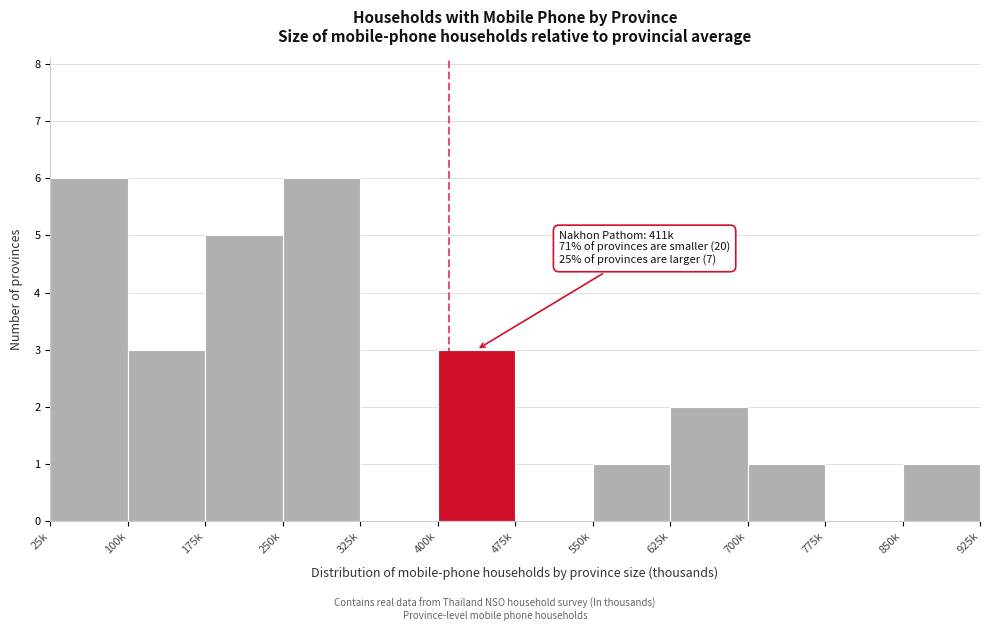

Reading left to right, what are all the values shown in this chart?

25k=6	100k=3	175k=5	250k=6	325k=0	400k=3	475k=0	550k=1	625k=2	700k=1	775k=0	850k=1